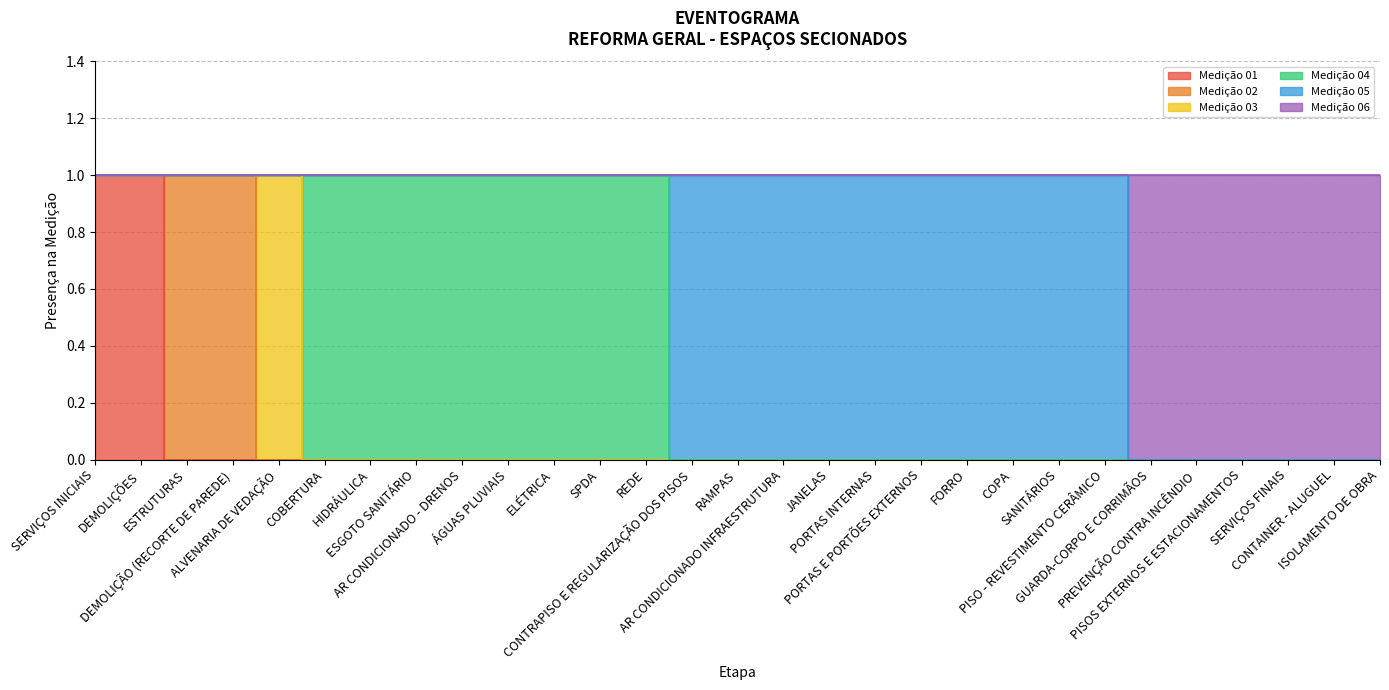

What is the sum of the Medição 06 values at ISOLAMENTO DE OBRA and DEMOLIÇÕES?

1